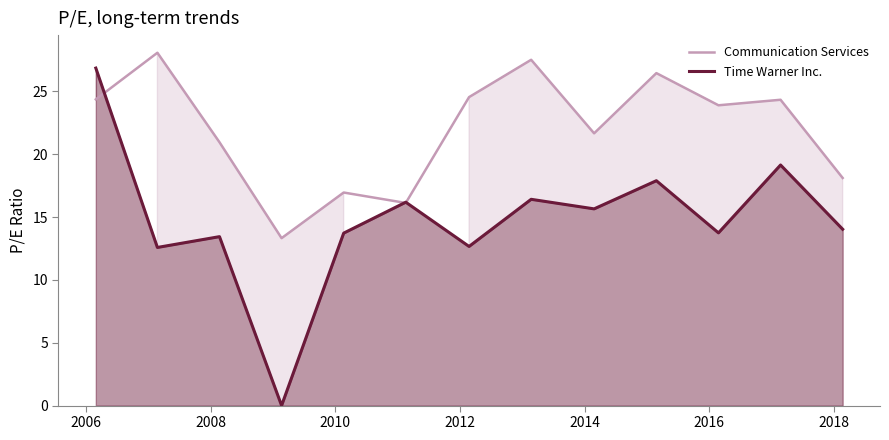

How many data points in Communication Services are above 23?

7